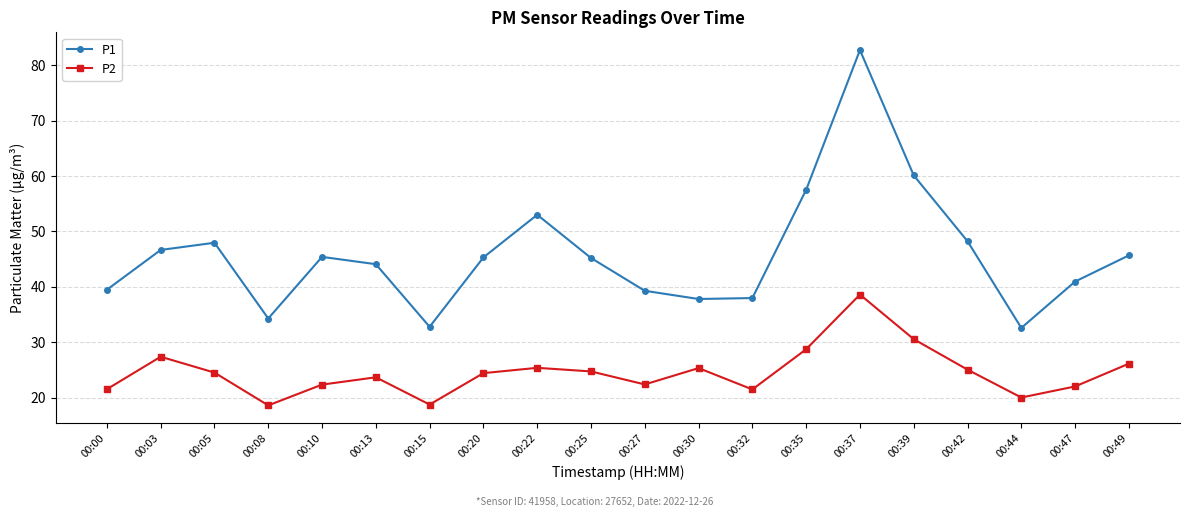

Rank the series by their maximum value, from lowest to highest.

P2, P1